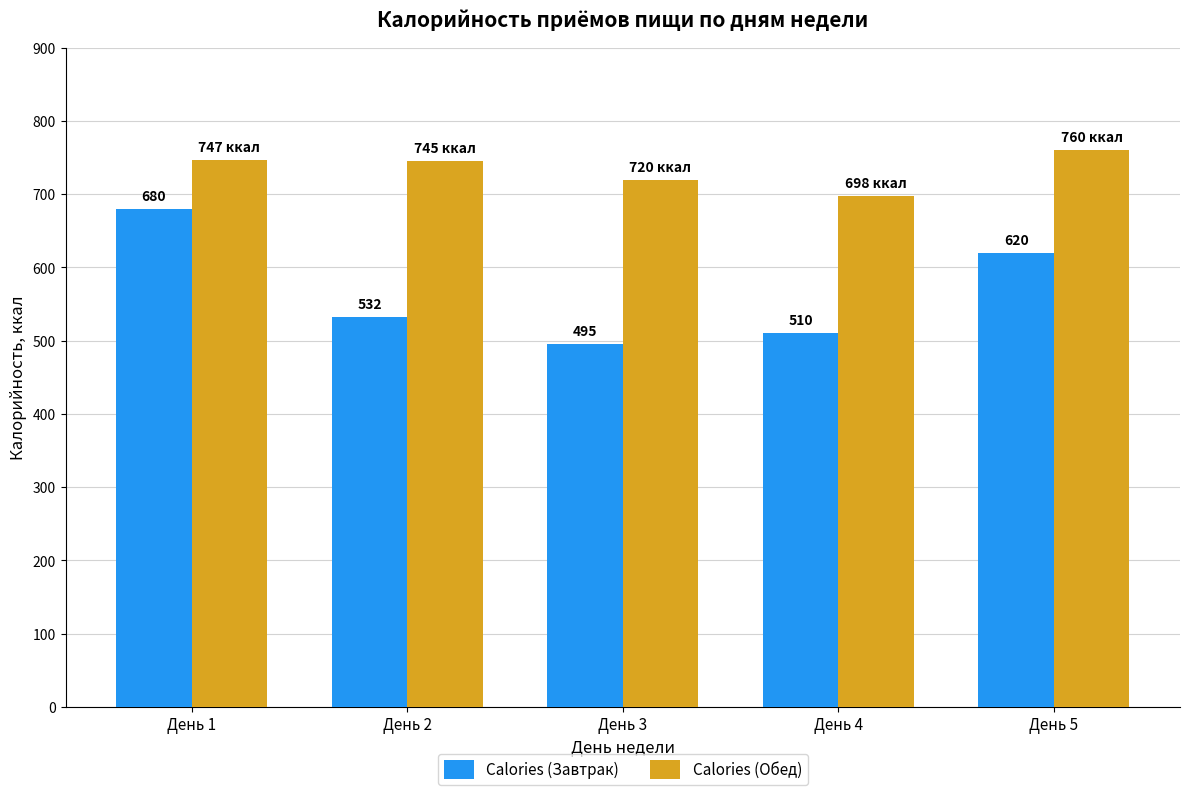

At which category does the chart reach its peak across all series?

День 5